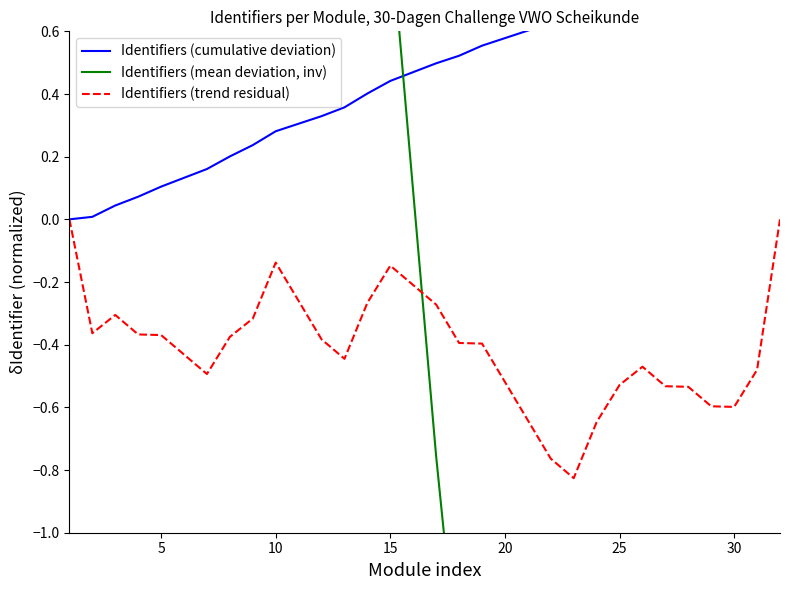

What are all the series names shown in the legend?

Identifiers (cumulative deviation), Identifiers (mean deviation, inv), Identifiers (trend residual)